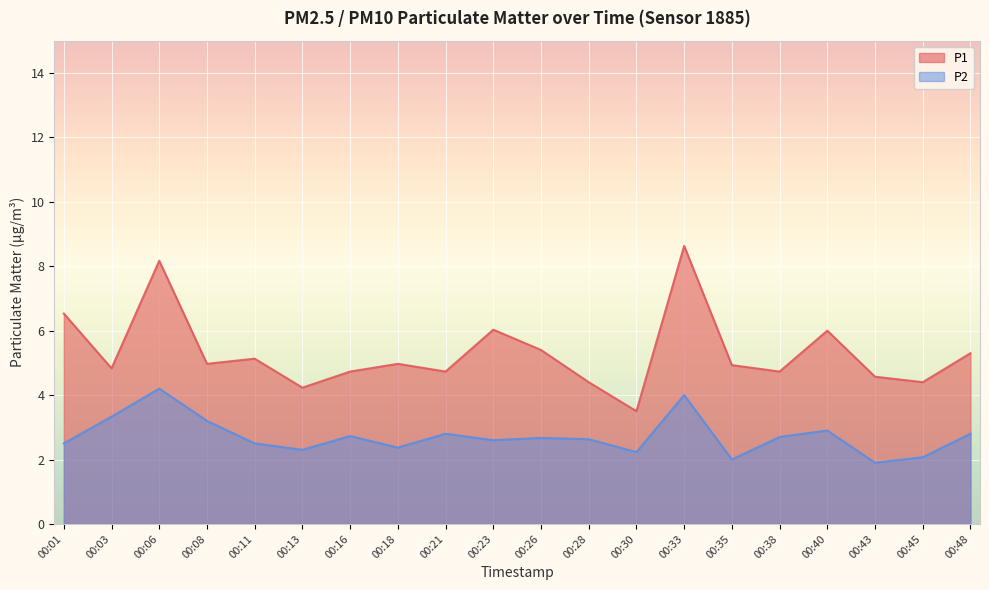

What is the difference between the maximum and minimum values in the P2 series?

2.3